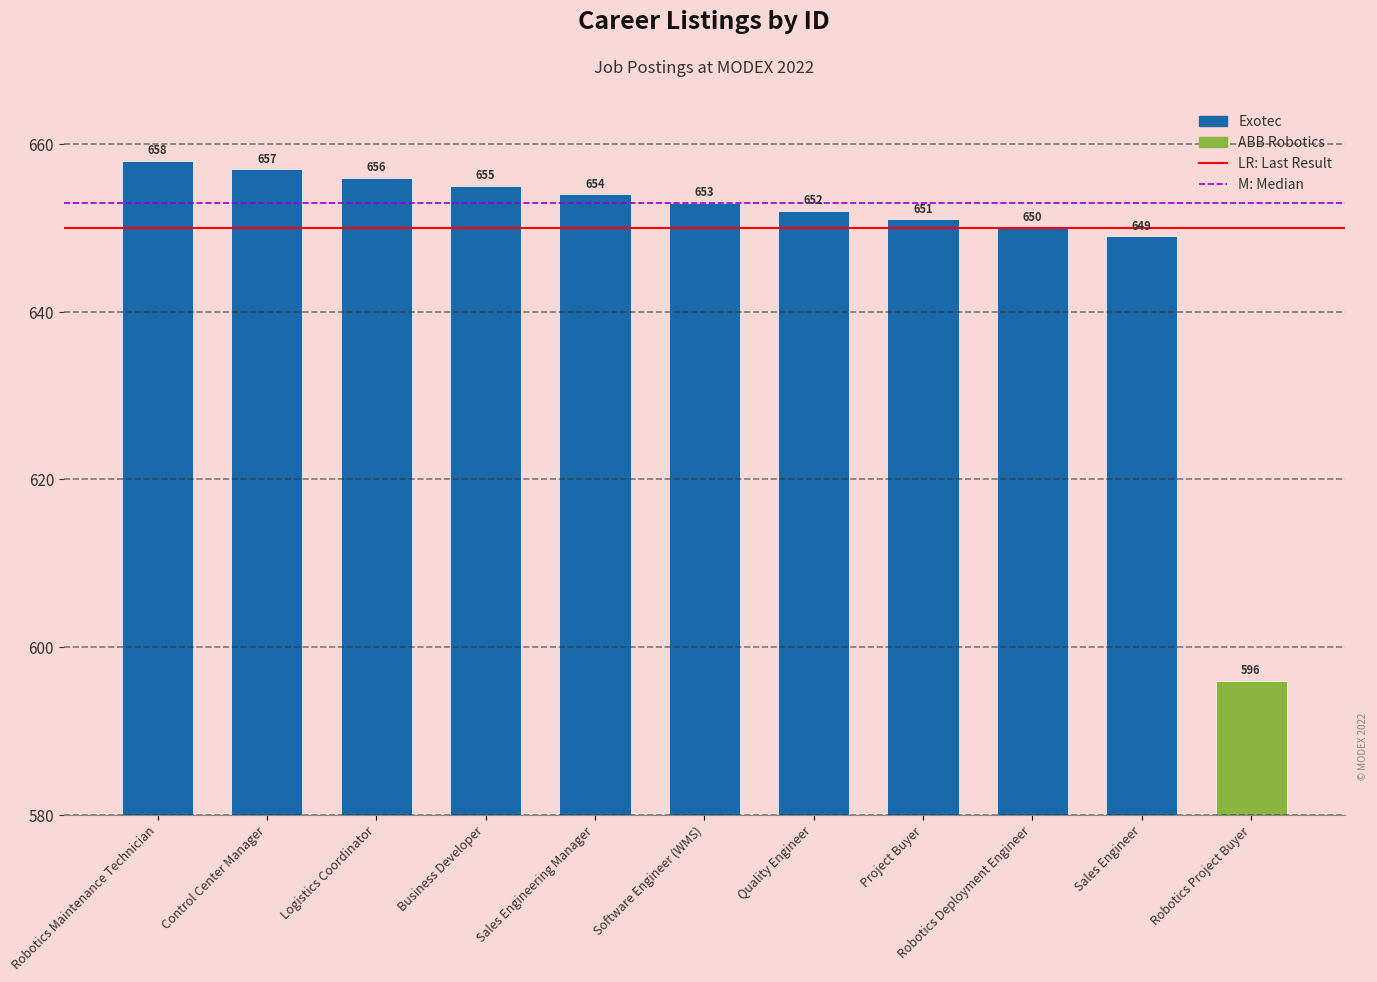

True or false: the data shows 658 at Robotics Maintenance Technician.

True